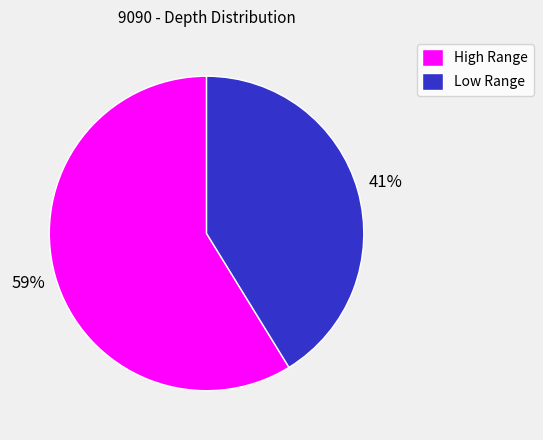

Rank the categories by value from lowest to highest.

Low Range, High Range